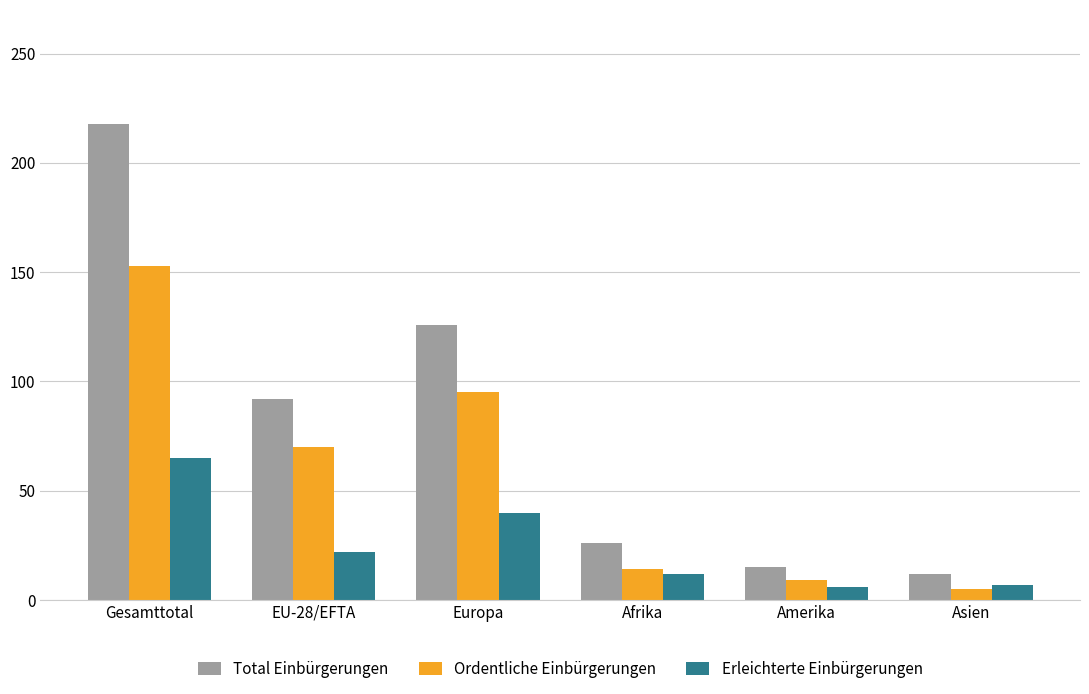

Are the bars grouped side by side (vs. stacked)?

Yes